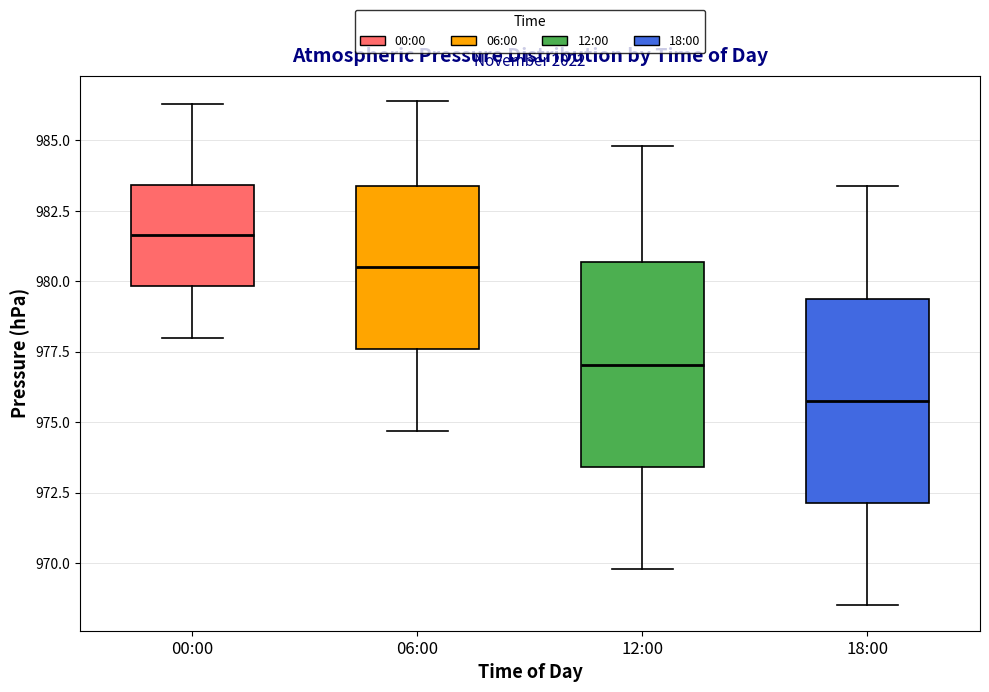

Where does the lower whisker of the box for 00:00 end on the y-axis? The values are not printed on the chart, so give them approximately, as read against the axis.

978.0